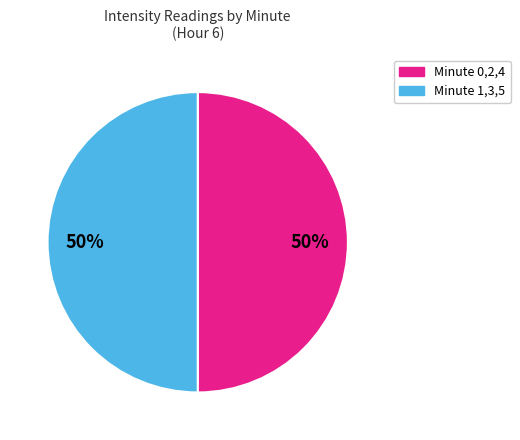

To the nearest percent, what is the average slice percentage?

50%